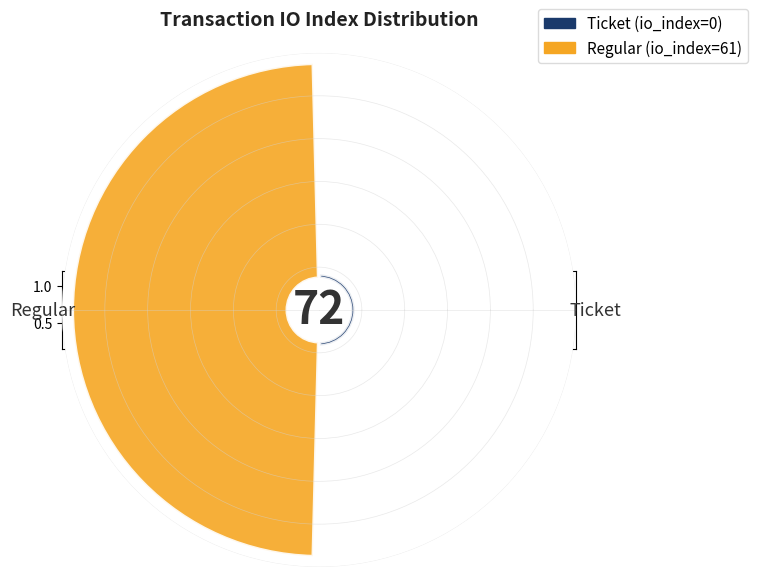

The tx_type: Regular (io_index=61) slice represents 99% of the pie. True or false?

False